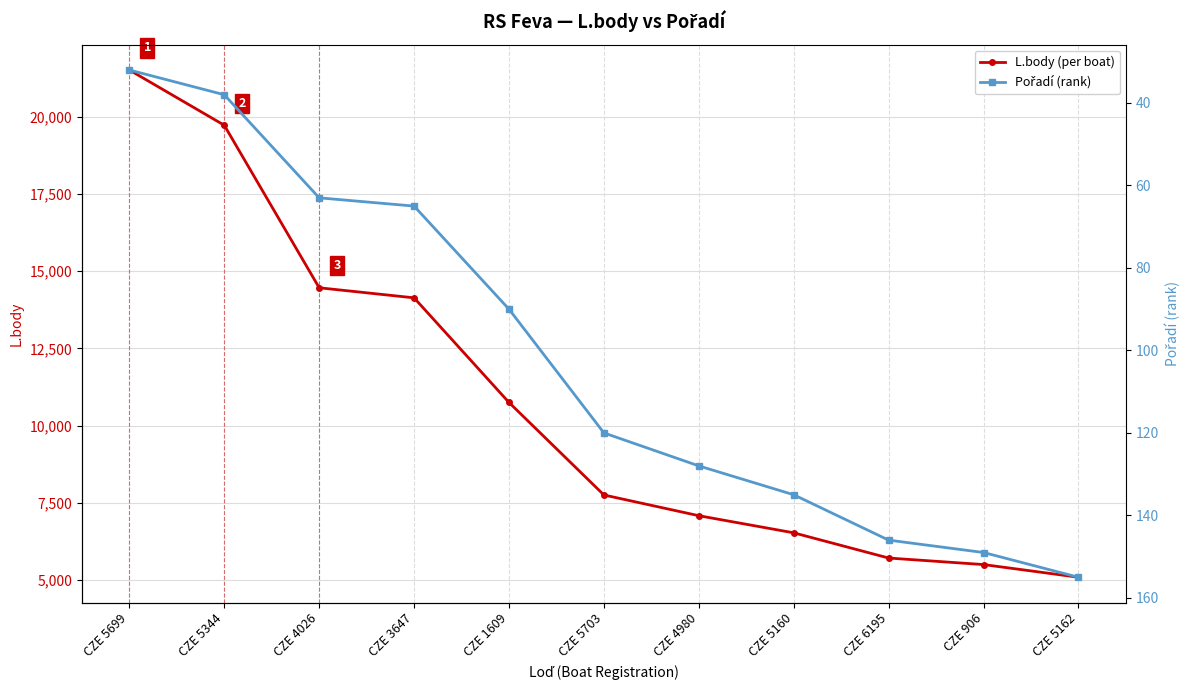

How many values in the L.body (per boat) series are below 7748?

5